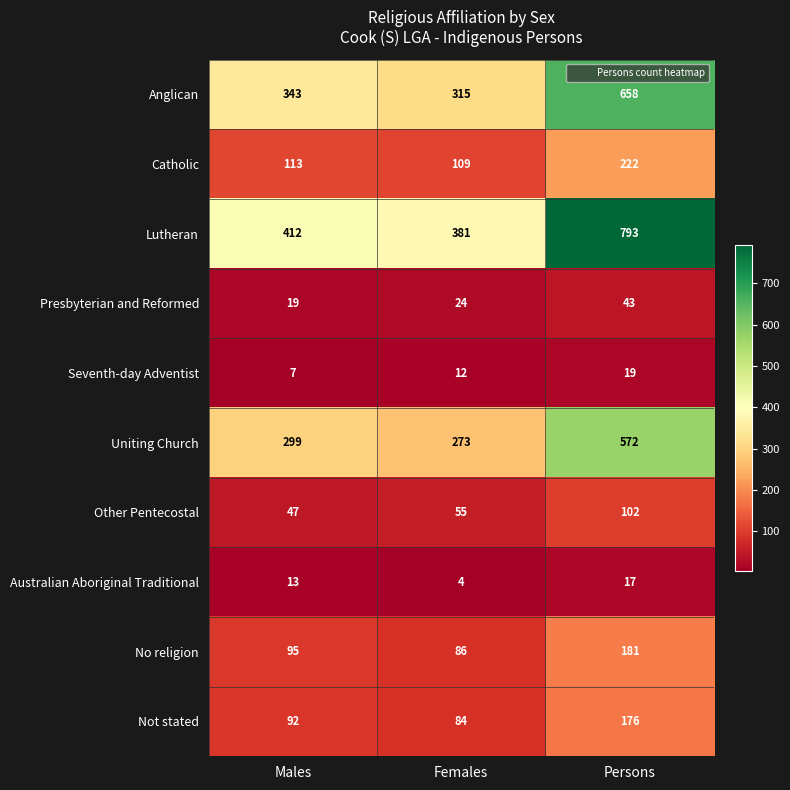

Which category has the lowest value across all series?

Females